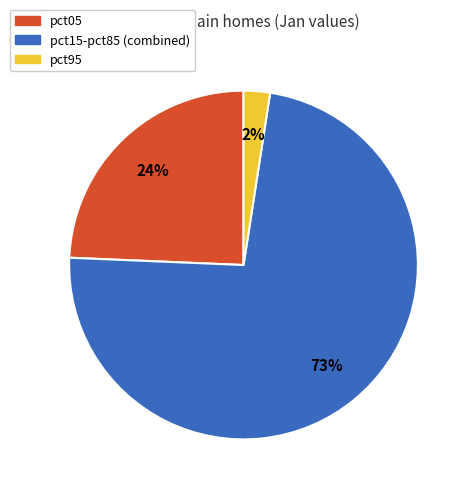

Is there a majority slice in this chart?

Yes